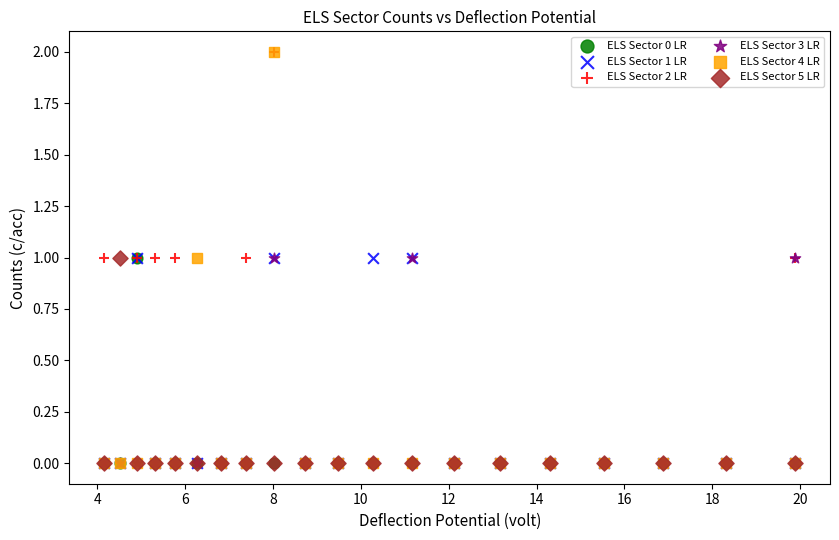

What are all the series names shown in the legend?

ELS Sector 0 LR, ELS Sector 1 LR, ELS Sector 2 LR, ELS Sector 3 LR, ELS Sector 4 LR, ELS Sector 5 LR